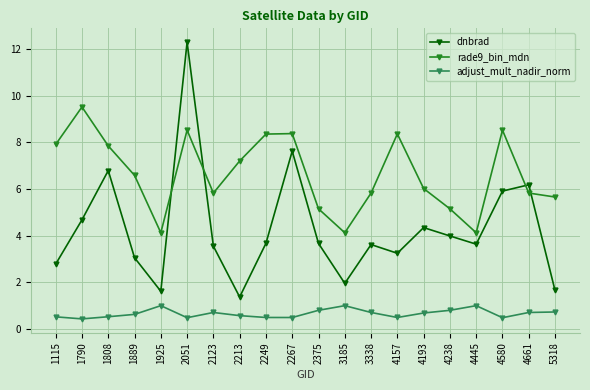

Count the number of data series in this chart.

3